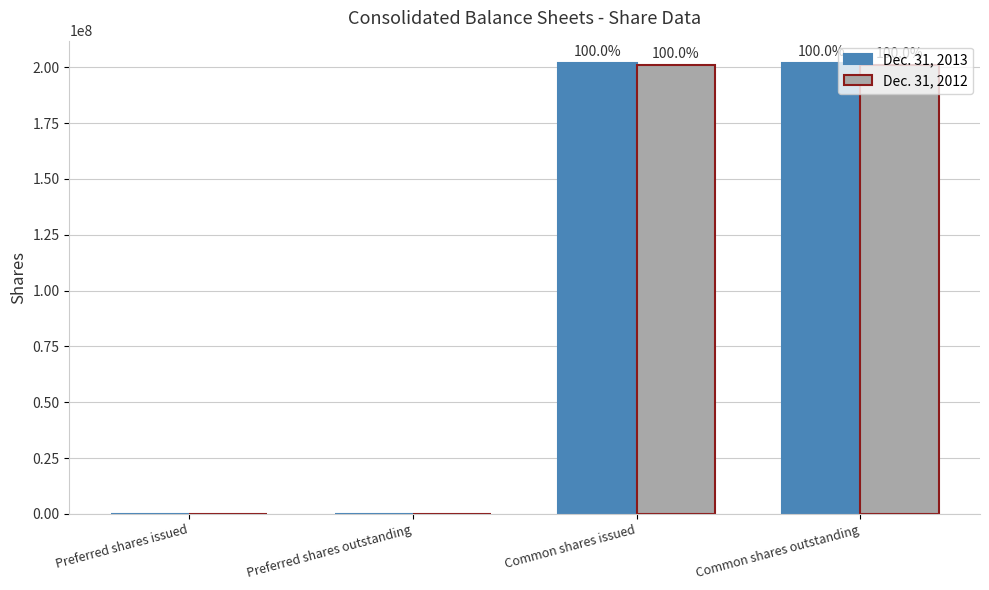

Which has a higher value, Common shares outstanding or Preferred shares outstanding?

Common shares outstanding